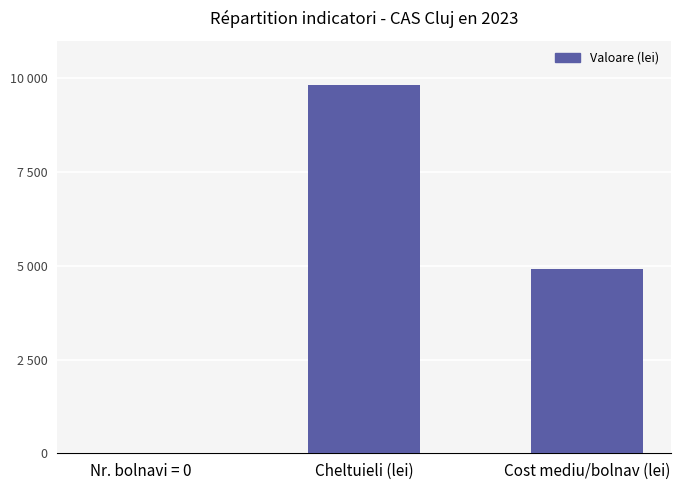

List the labels in order of value, smallest first.

Nr. bolnavi = 0, Cost mediu/bolnav (lei), Cheltuieli (lei)